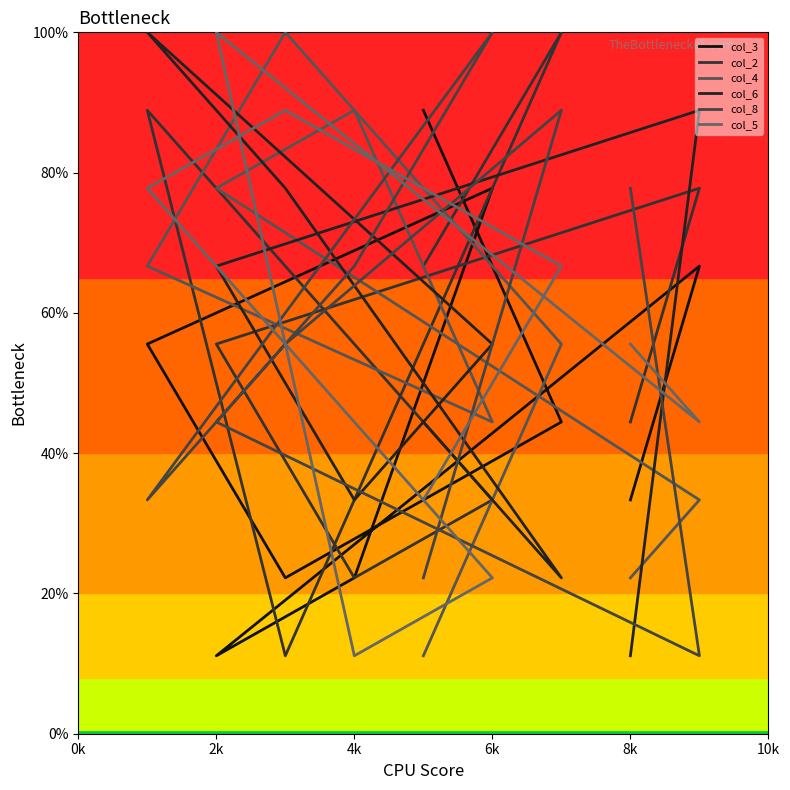

What are all the series names shown in the legend?

col_3, col_2, col_4, col_6, col_8, col_5